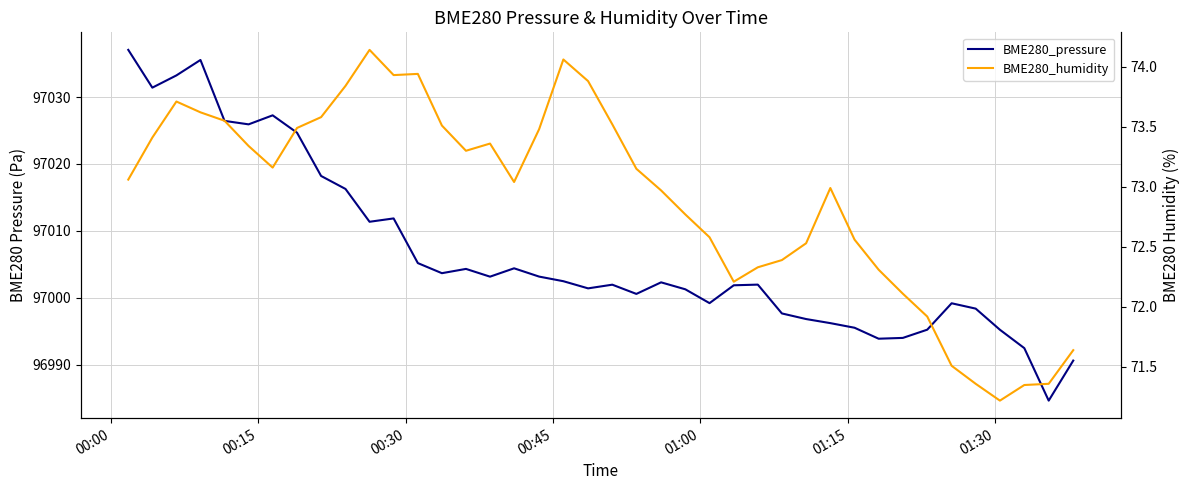

True or false: BME280_humidity and BME280_pressure cross at least once.

False